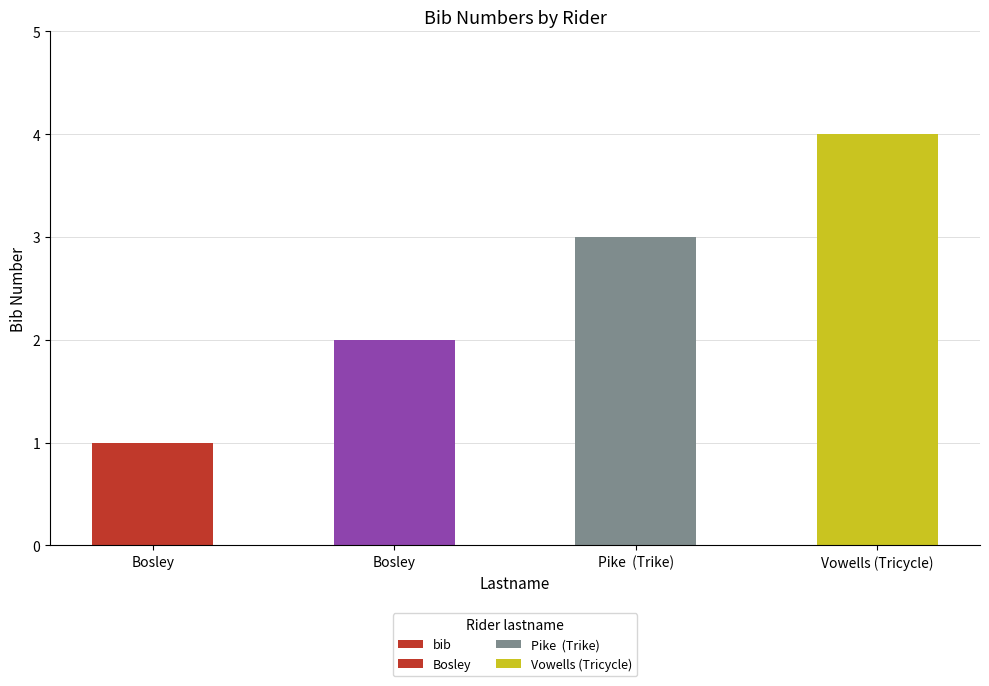

What value does the data have at Vowells (Tricycle)?

4